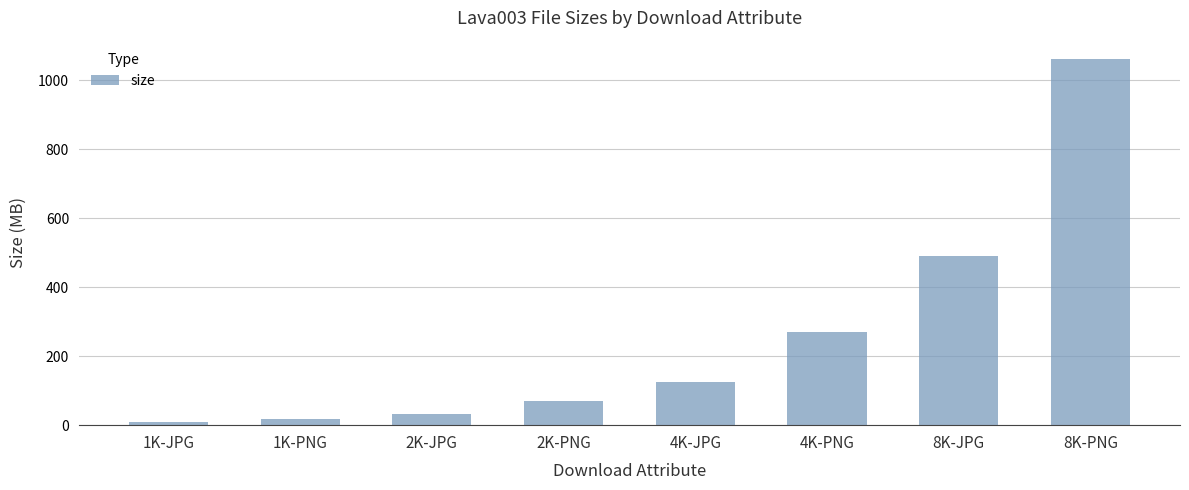

Does the chart contain any negative values?

No